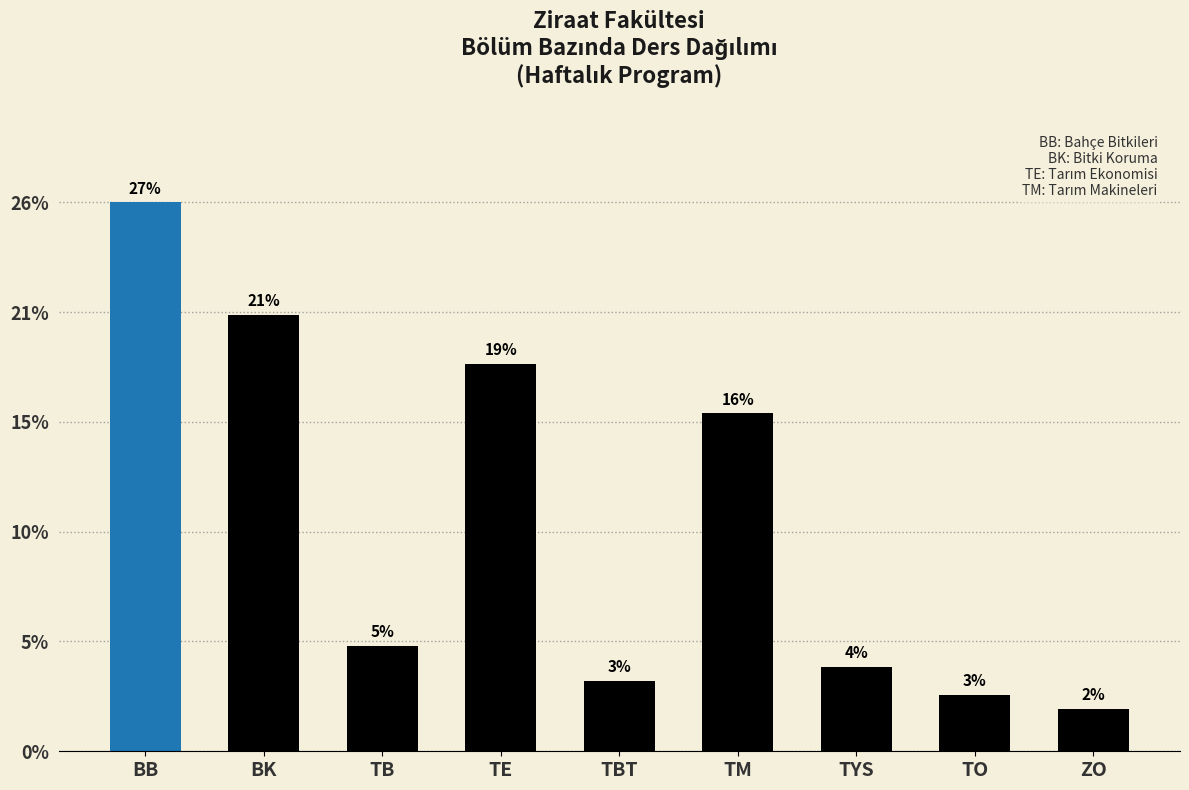

Which has a higher value, TBT or BB?

BB